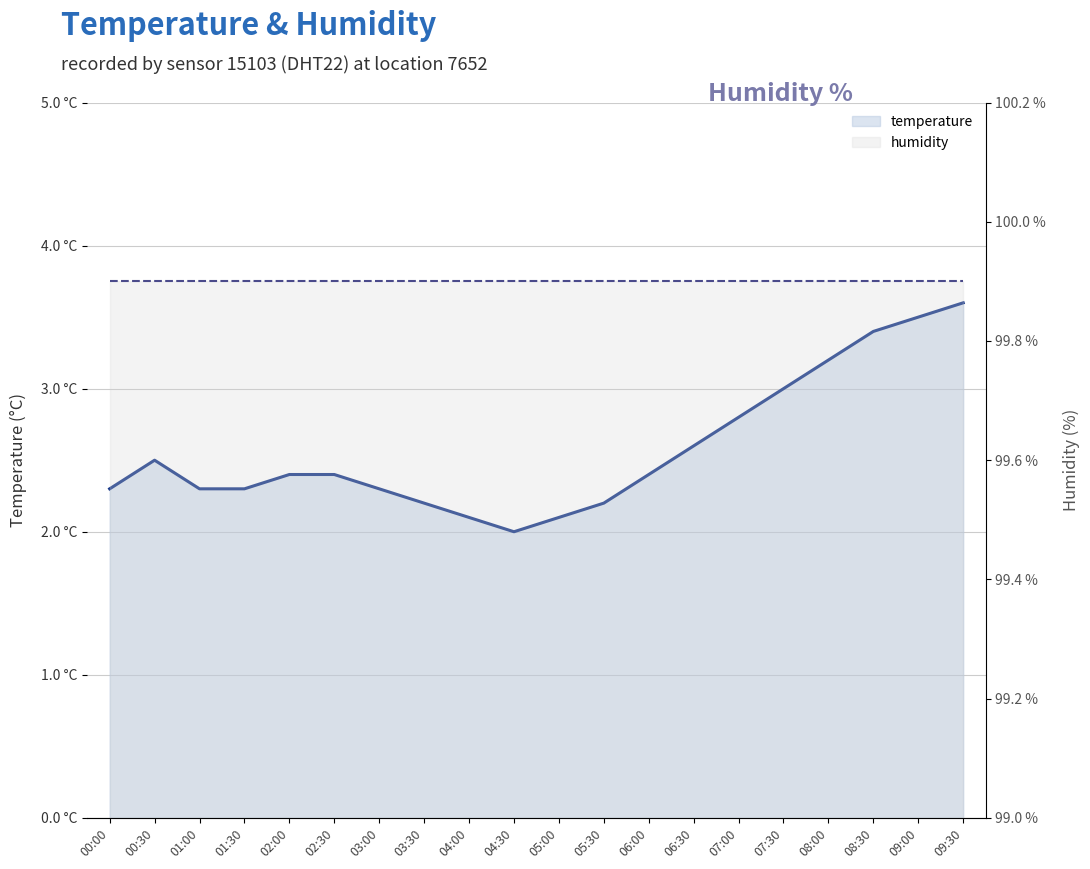

What is the total value across all series at 08:30?

103.3